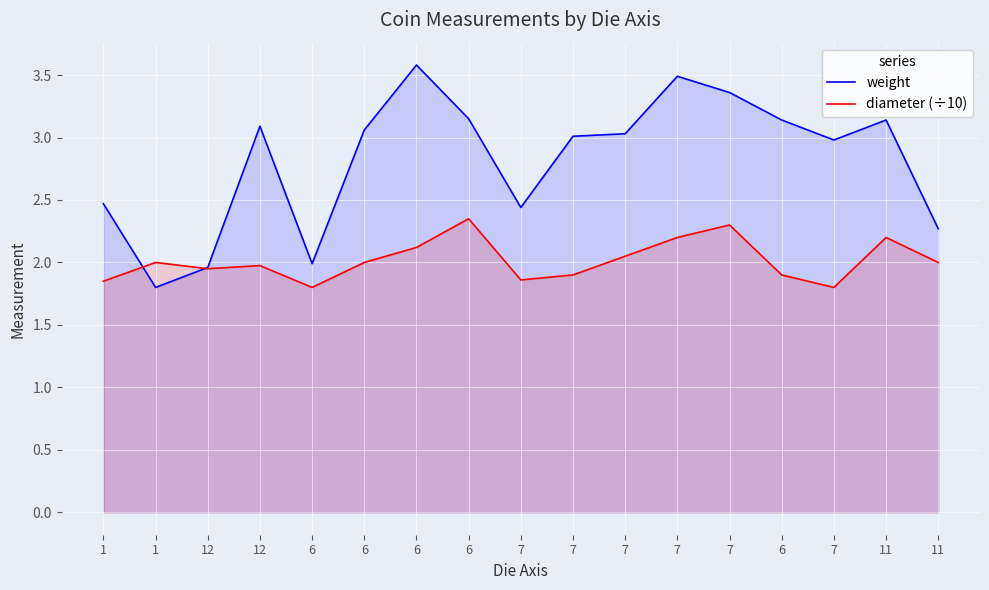

What is the value of the diameter (÷10) point at the 10th from the left?

1.9